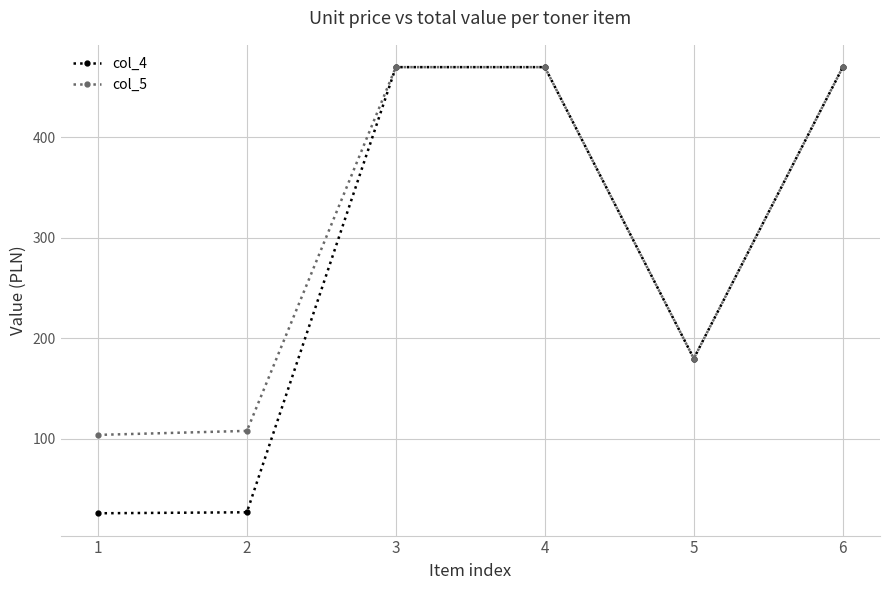

Does the chart have visible grid lines?

Yes